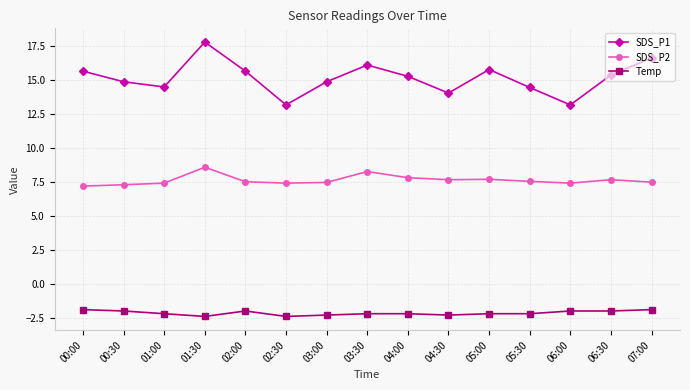

True or false: SDS_P2 has a value of 2.8 at 03:00.

False